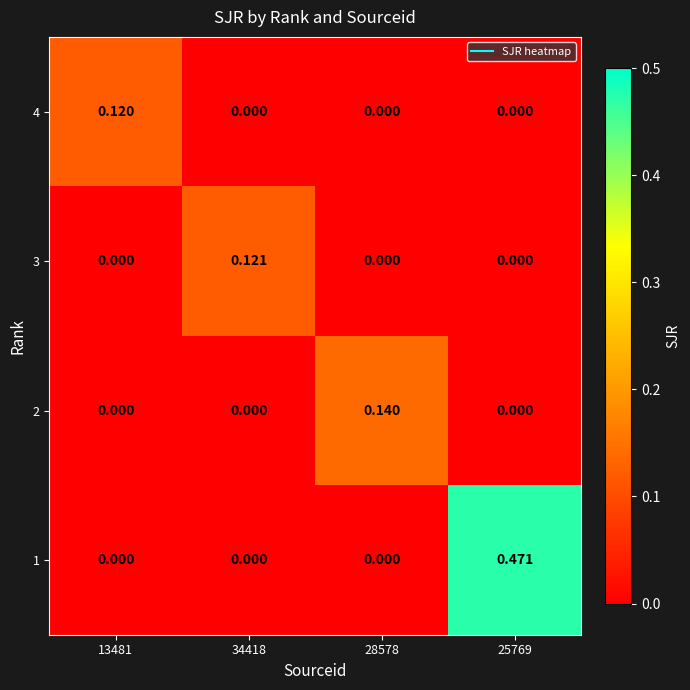

Is the value of 3 at 34418 greater than the value of 1 at 13481?

Yes